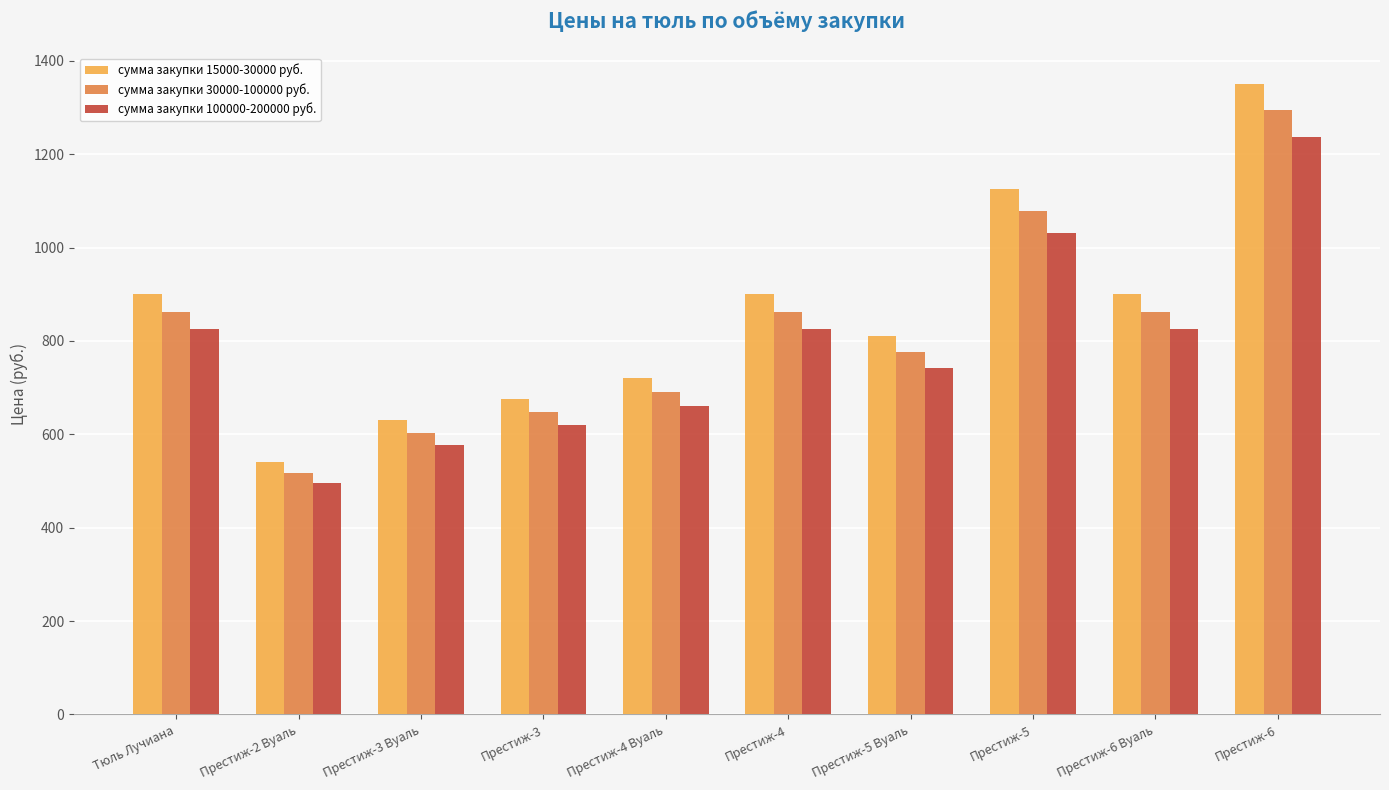

What is the approximate value of сумма закупки 30000-100000 руб. at Престиж-4, to the nearest 50?

850